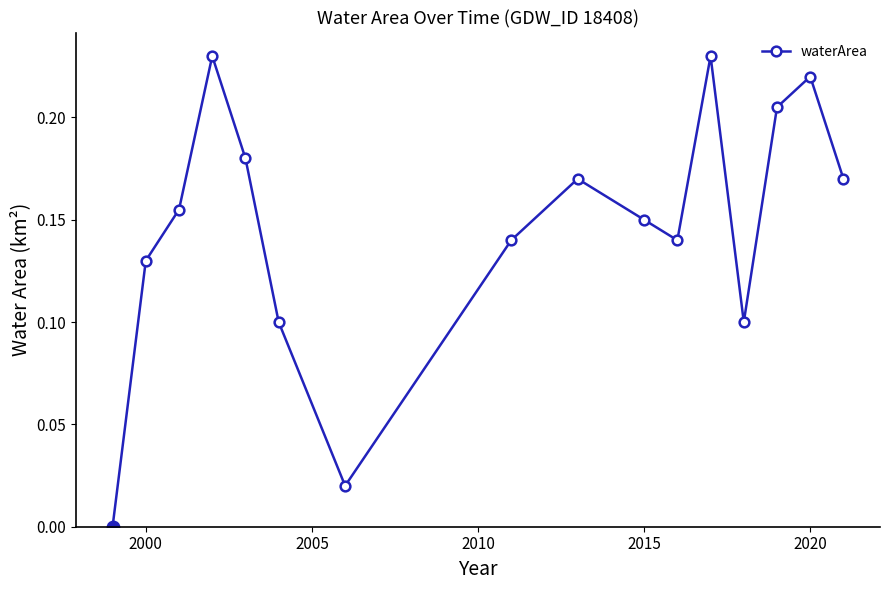

How many interior local valleys (lower than both neighbors) does the data have?

3